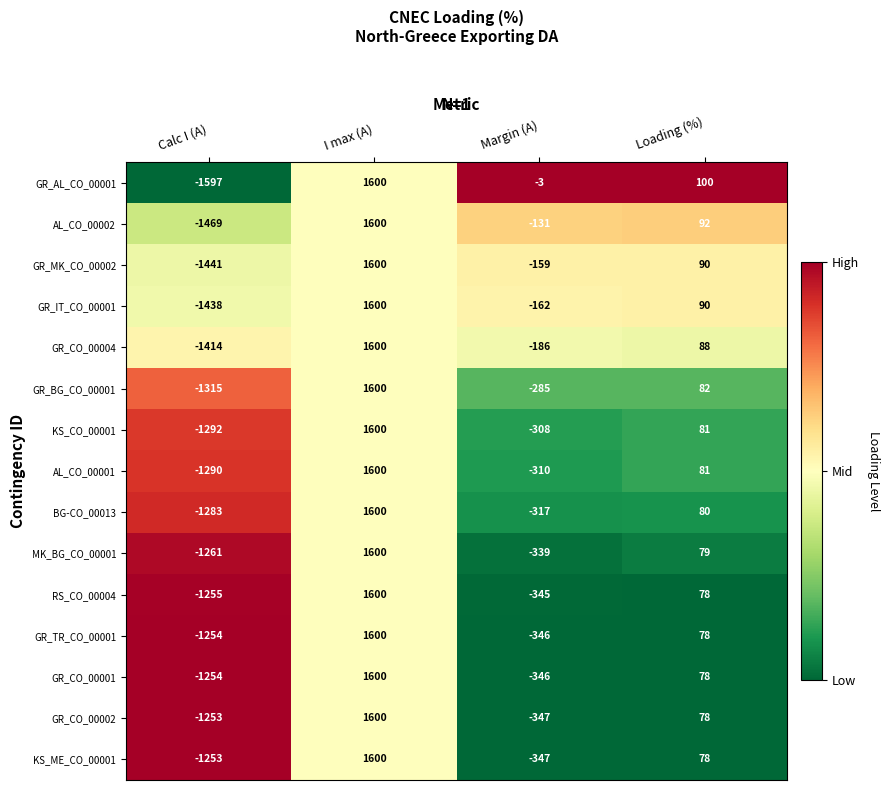

What is the approximate value of MK_BG_CO_00001 at I max (A), to the nearest 10?

1600